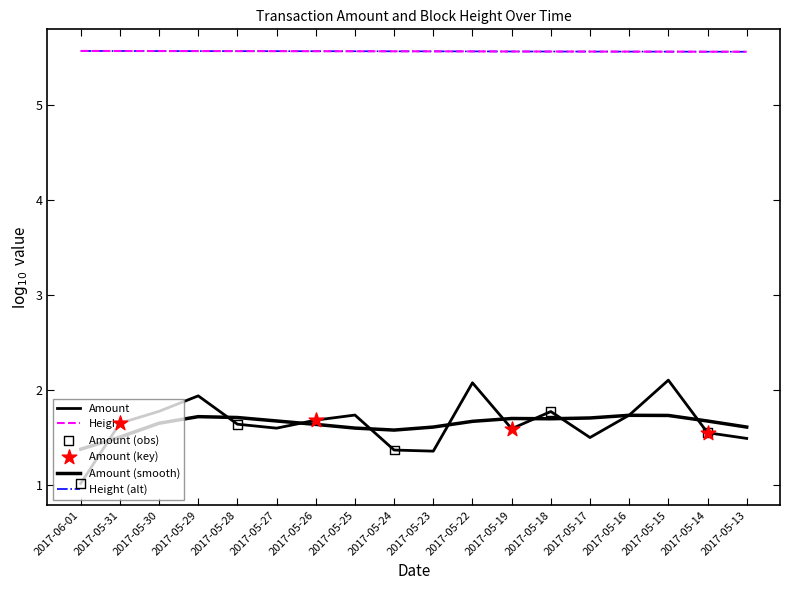

Is this an area chart (filled region under the line)?

No